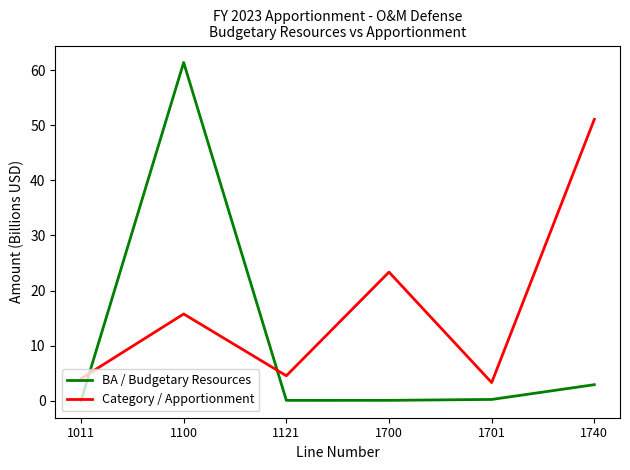

Which series has the largest range (max minus min)?

BA / Budgetary Resources